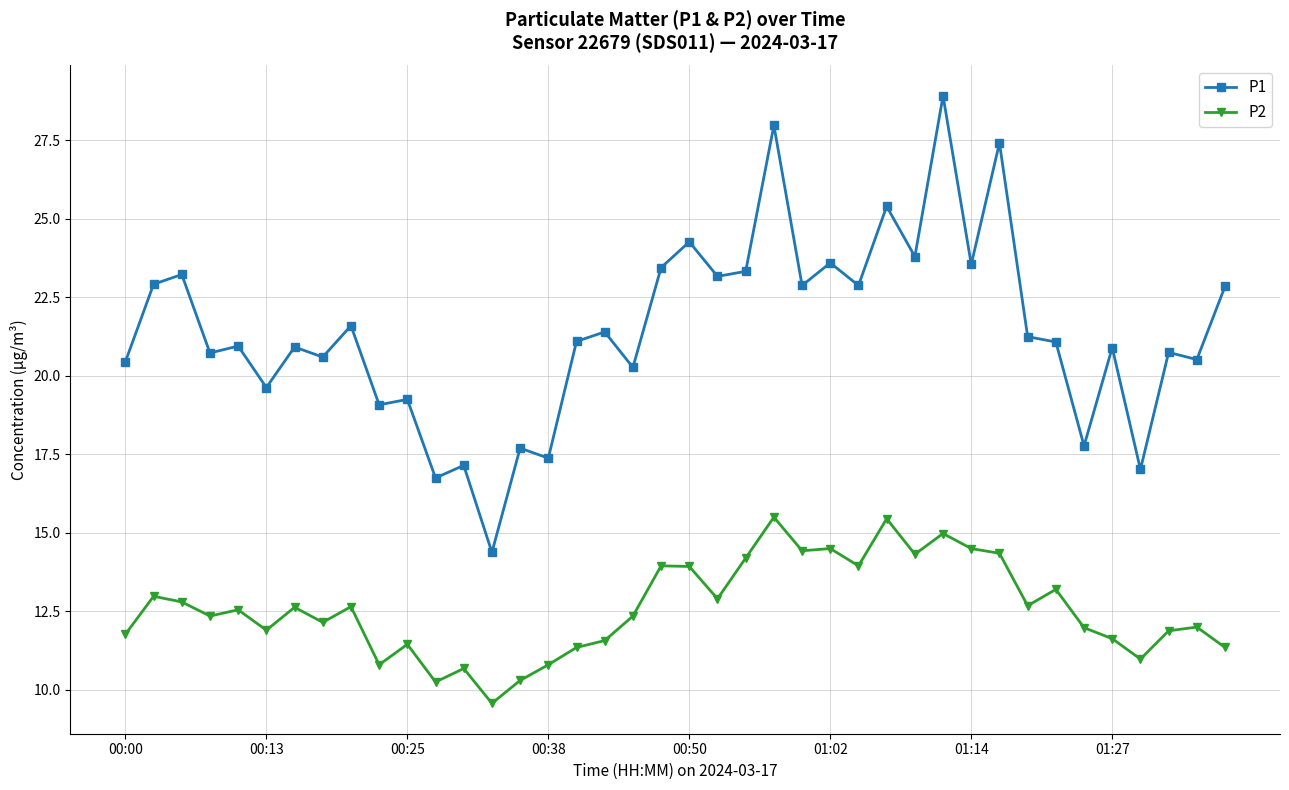

True or false: P1 and P2 intersect in this chart.

False